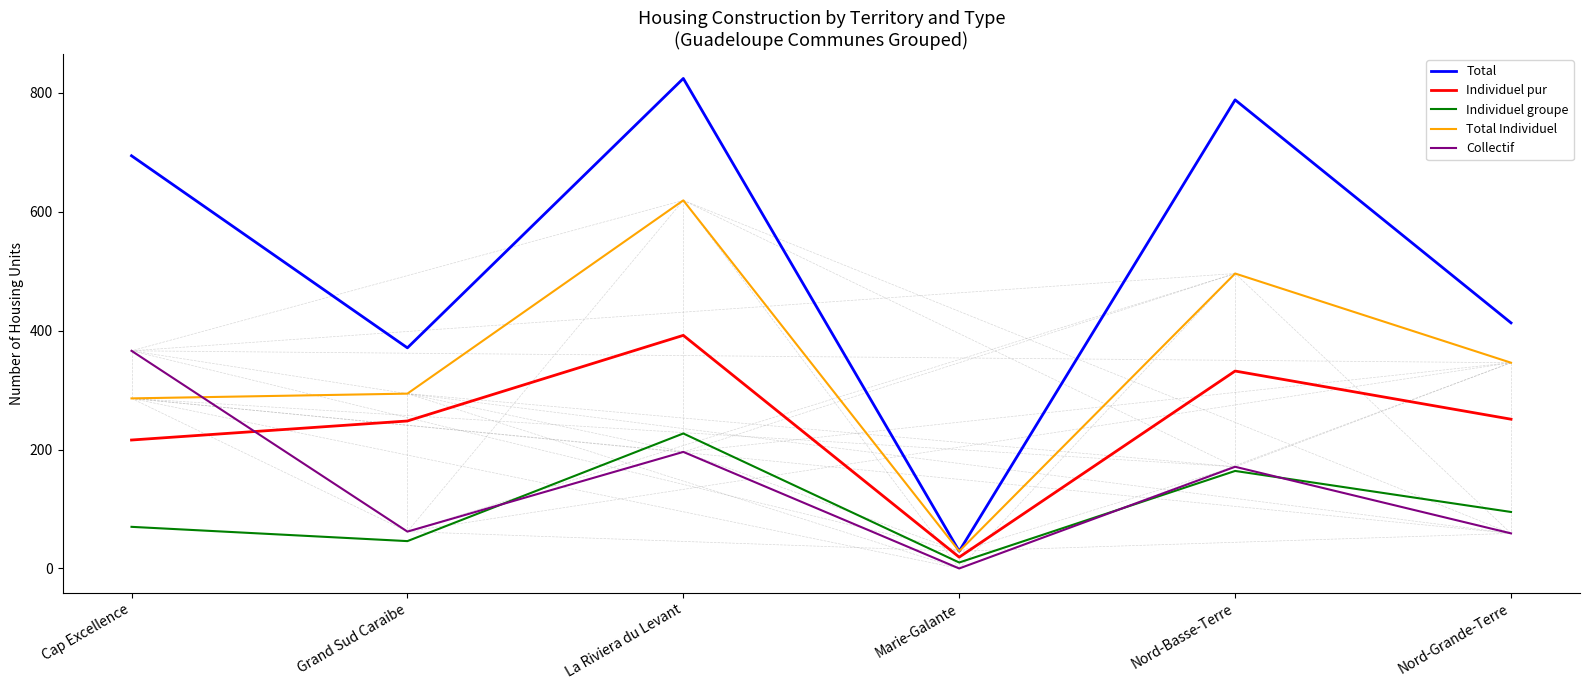

At which category is the sum across all series the highest?

La Riviera du Levant